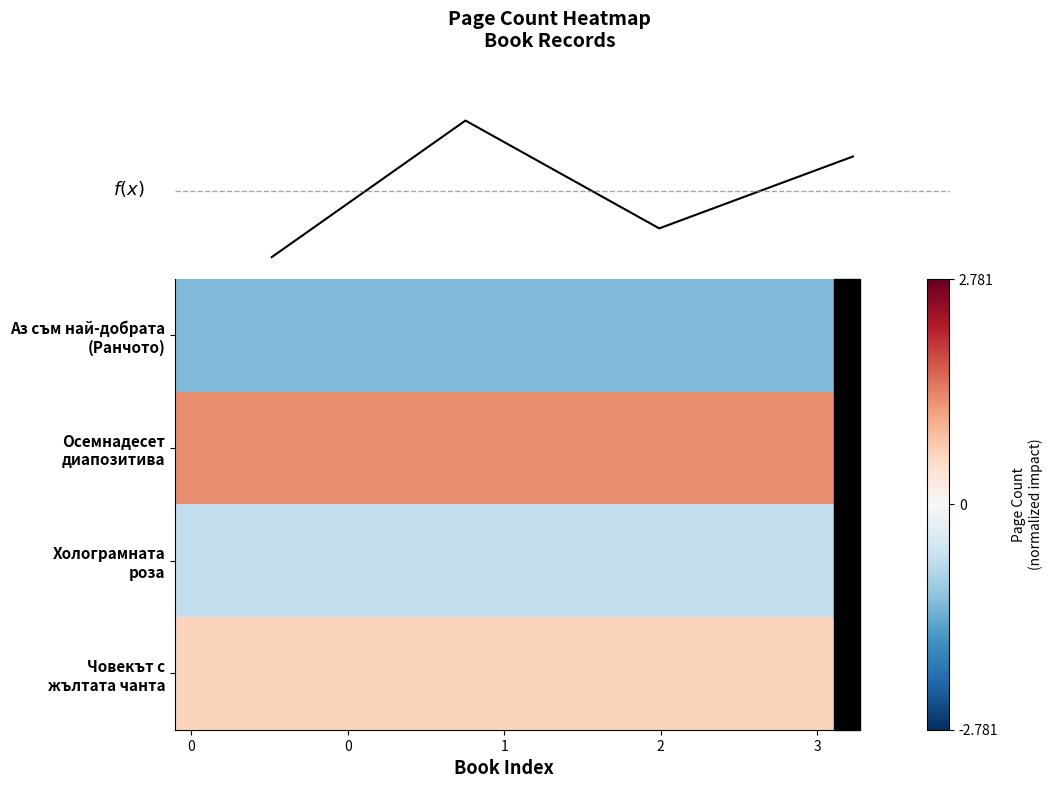

What is the sum of all Холограмната роза values?

-13.8